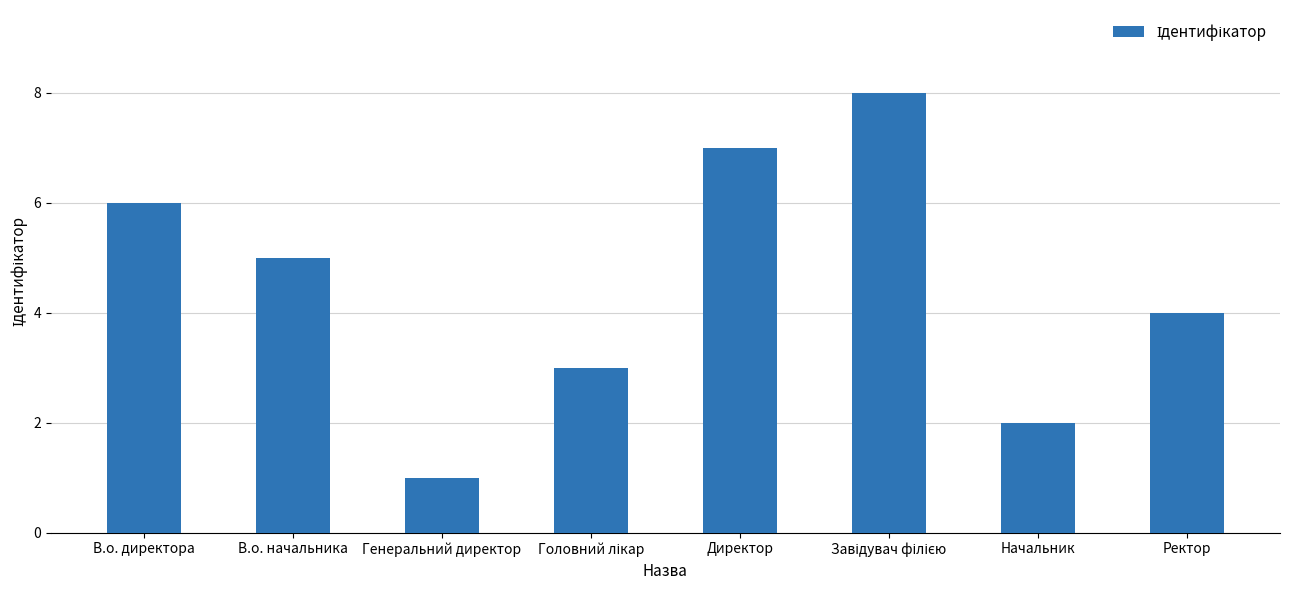

What is the minimum value shown in the chart?

1